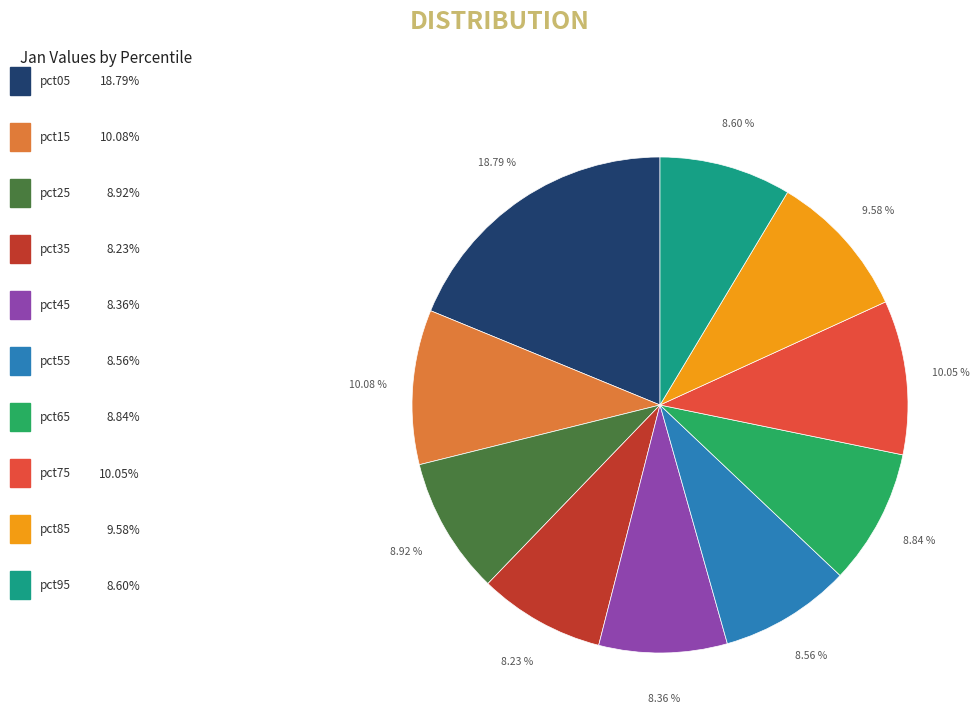

Is there a majority slice in this chart?

No